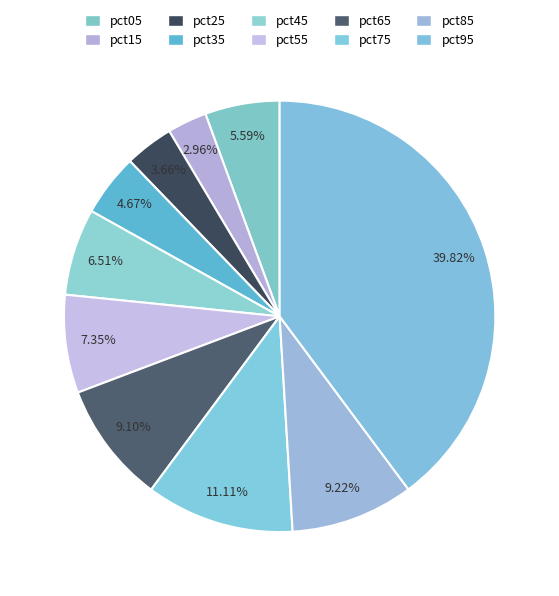

Is pct85 the majority of the pie?

No